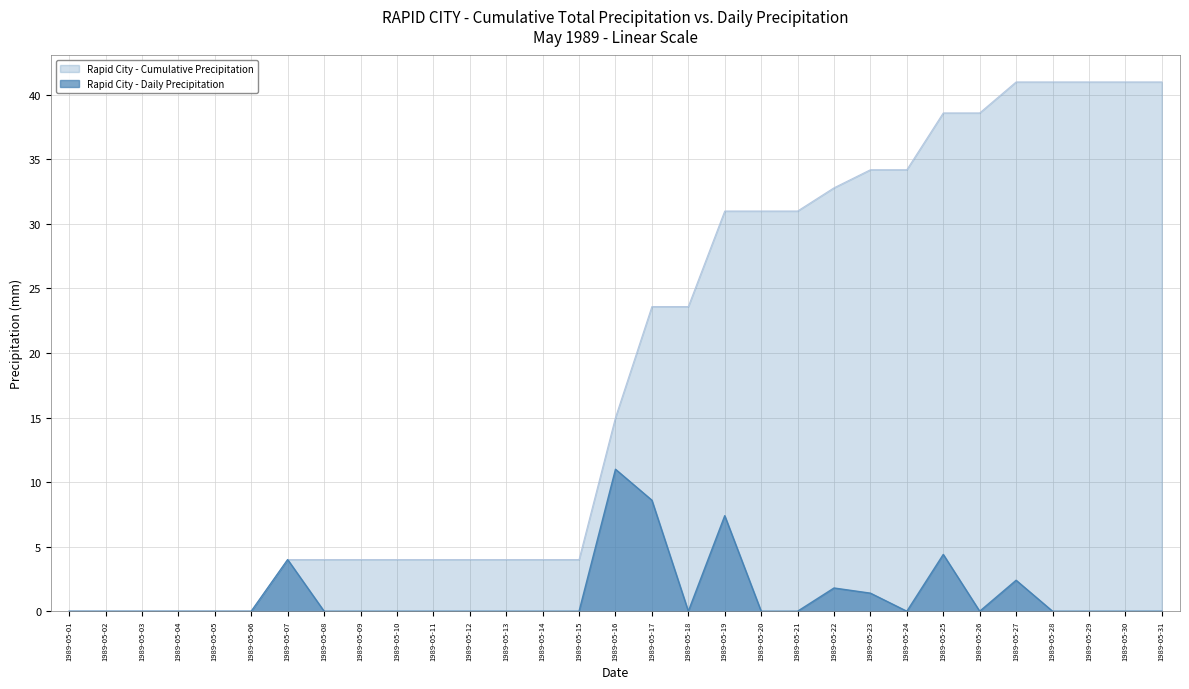

What is the change in value from 1989-05-14 to 1989-05-23?

+1.4